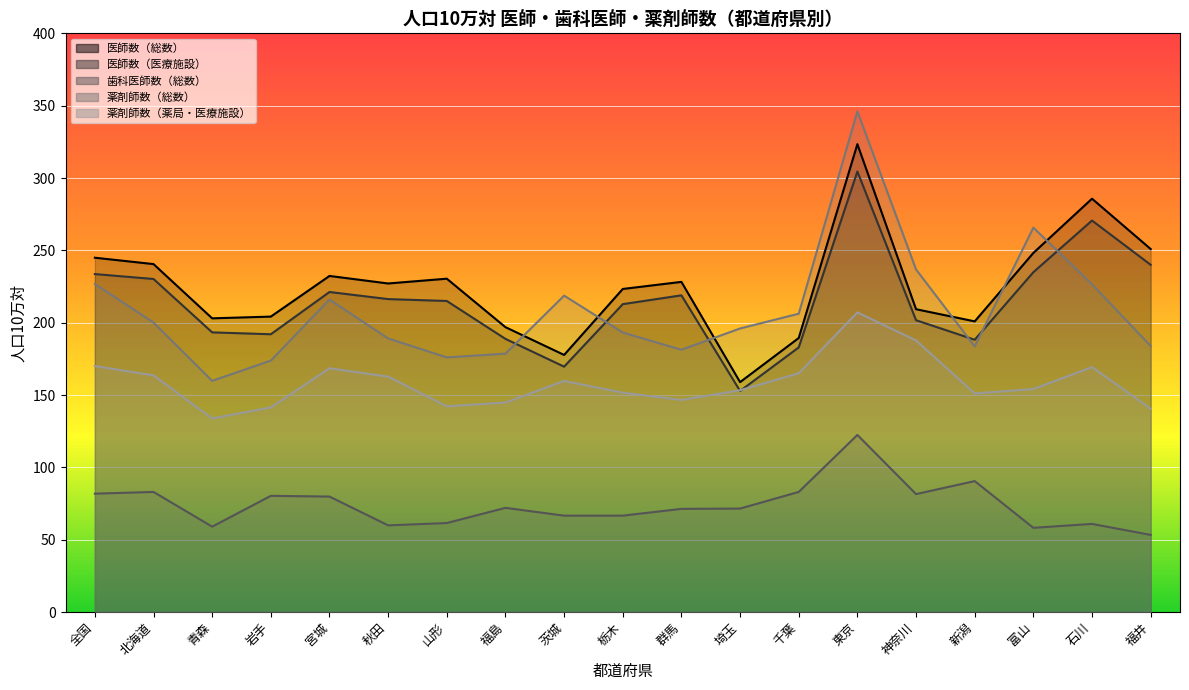

Rank the series at 宮城 from lowest to highest value.

歯科医師数（総数）, 薬剤師数（薬局・医療施設）, 薬剤師数（総数）, 医師数（医療施設）, 医師数（総数）